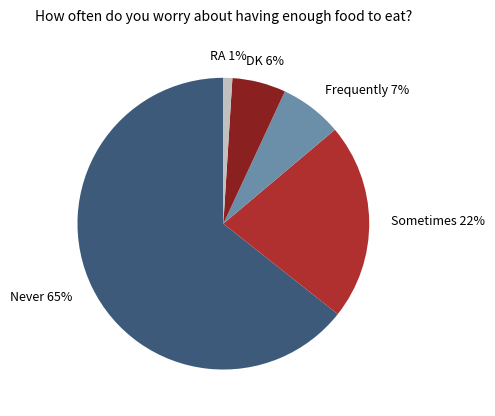

Does Never account for over 50% of the chart?

Yes